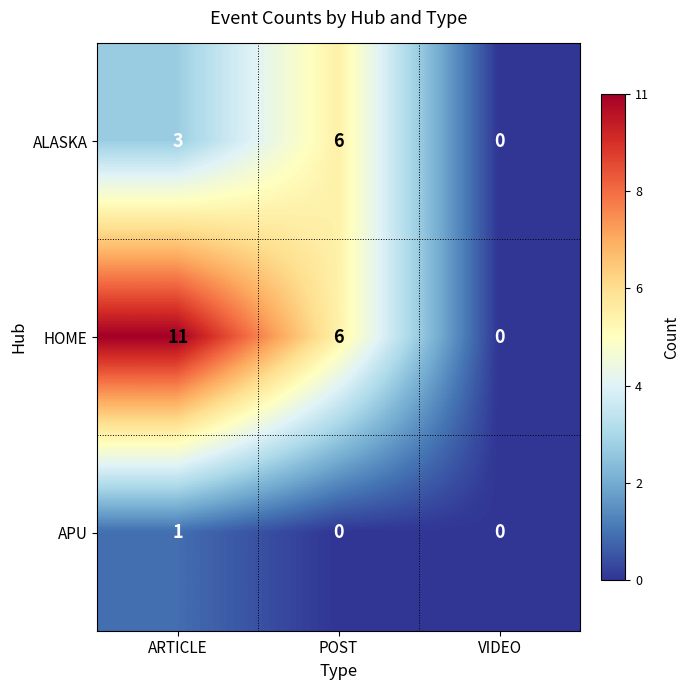

At how many categories does at least one series exceed 3?

2